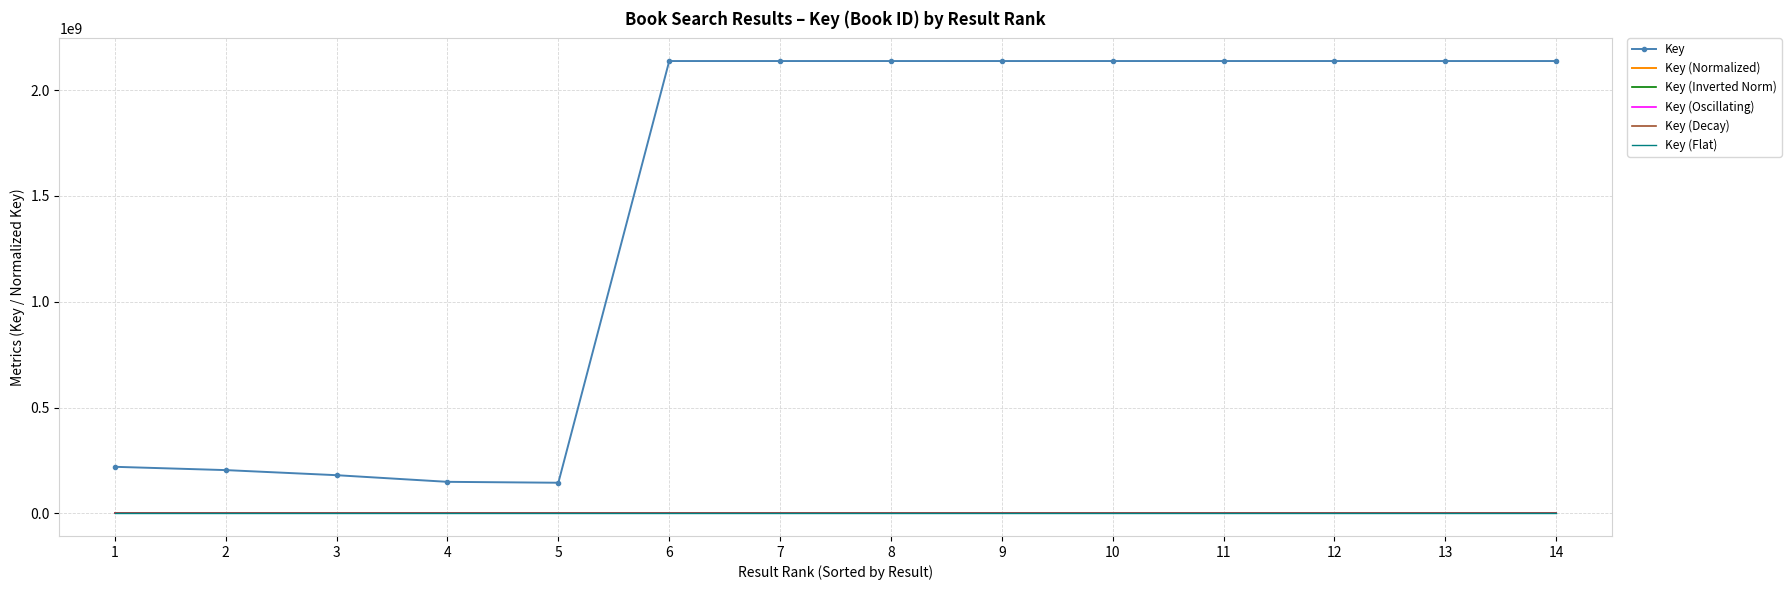

True or false: Key (Normalized) and Key cross at least once.

False